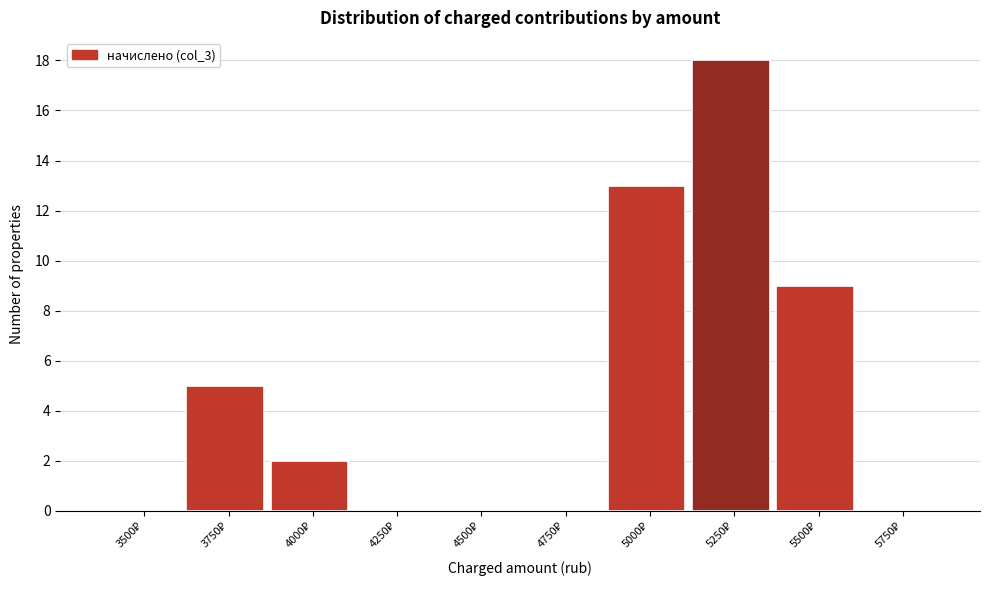

What is the greatest value displayed?

18